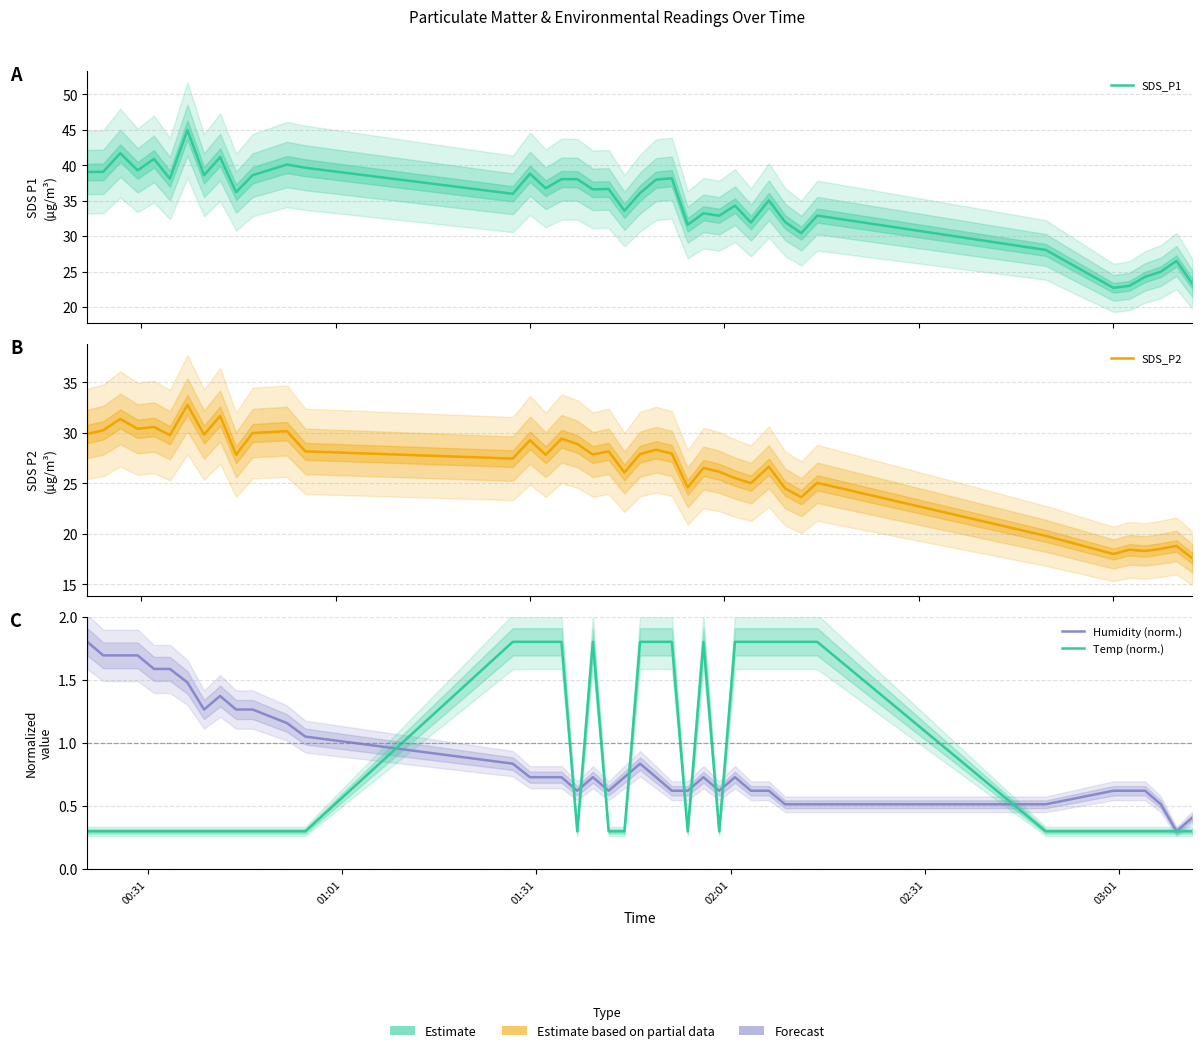

Reading right to left, transcribe all the data shown in this chart.

SDS_P1: 23.3	26.5	25.0	24.2	23.0	22.7	28.1	32.9	30.4	32.0	35.0	31.9	34.3	32.9	33.2	31.6	38.2	38.0	36.1	33.6	36.6	36.6	38.0	38.0	36.8	38.8	36.0	39.6	40.1	38.6	36.2	41.1	38.6	45.0	38.1	40.9	39.3	41.7	39.1	39.0
SDS_P2: 17.6	18.8	18.5	18.3	18.4	18.0	19.8	25.1	23.6	24.5	26.6	25.0	25.5	26.1	26.5	24.6	27.9	28.3	27.9	26.1	28.2	27.9	28.9	29.4	27.8	29.3	27.4	28.2	30.2	30.0	27.8	31.7	29.8	32.8	29.8	30.6	30.4	31.4	30.2	29.9
Humidity (norm.): 0.4	0.3	0.5	0.6	0.6	0.6	0.5	0.5	0.5	0.5	0.6	0.6	0.7	0.6	0.7	0.6	0.6	0.7	0.8	0.7	0.6	0.7	0.6	0.7	0.7	0.7	0.8	1.0	1.2	1.3	1.3	1.4	1.3	1.5	1.6	1.6	1.7	1.7	1.7	1.8
Temp (norm.): 0.3	0.3	0.3	0.3	0.3	0.3	0.3	1.8	1.8	1.8	1.8	1.8	1.8	0.3	1.8	0.3	1.8	1.8	1.8	0.3	0.3	1.8	0.3	1.8	1.8	1.8	1.8	0.3	0.3	0.3	0.3	0.3	0.3	0.3	0.3	0.3	0.3	0.3	0.3	0.3